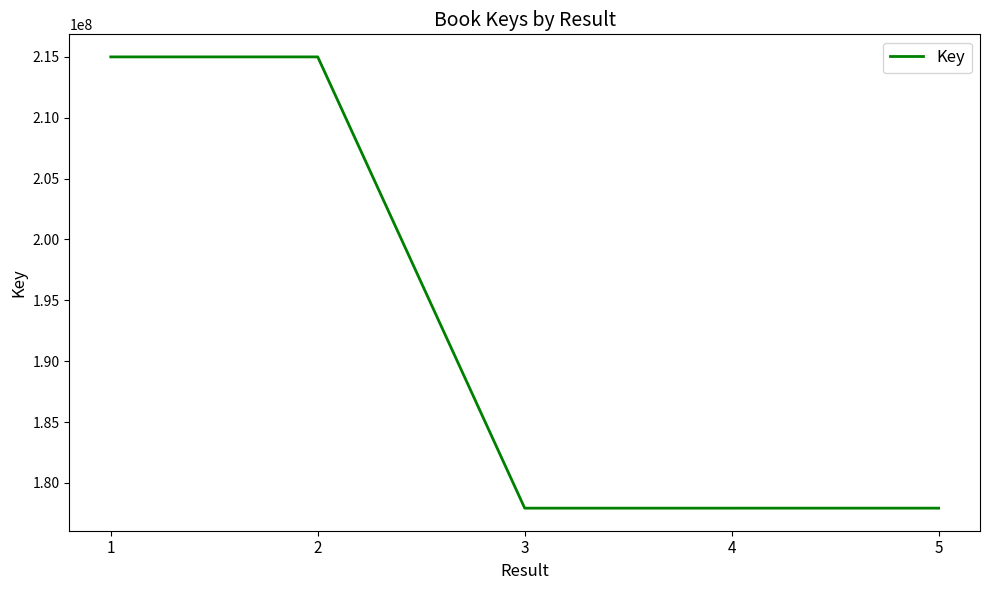

True or false: the data has more than 2 interior local peaks.

False